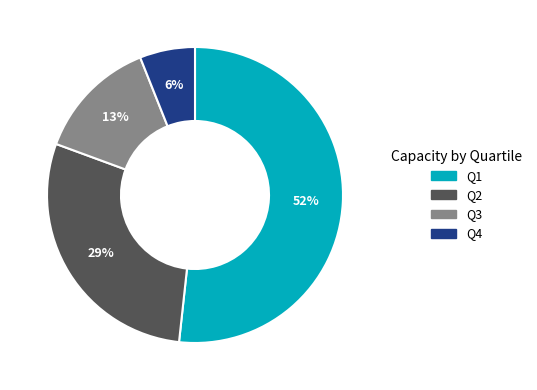

Does any single category account for the majority?

Yes